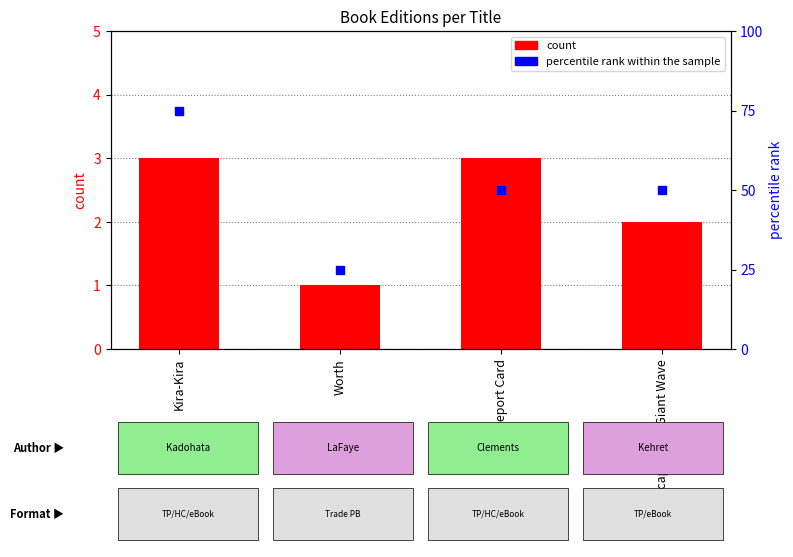

Rank the categories by count value from highest to lowest.

Kira-Kira, Report Card, Escaping the Giant Wave, Worth